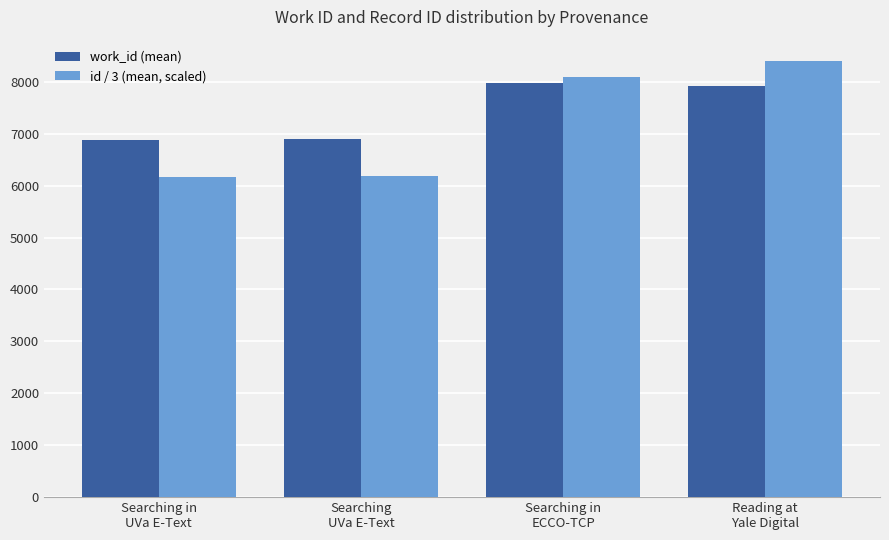

How many bars are there in total?

8